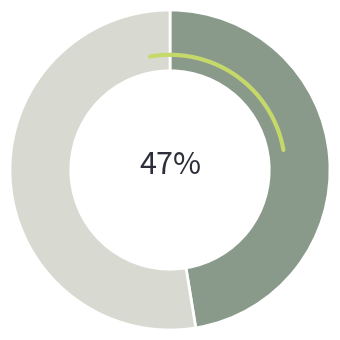

Is NACIONAL DE BOLIVIA the majority of the pie?

No